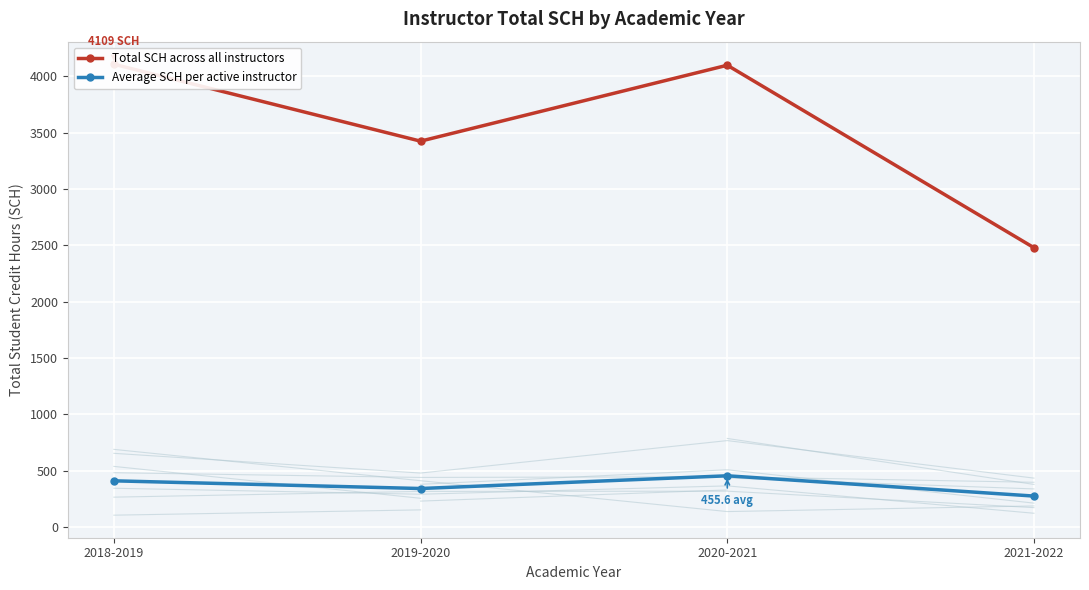

How many data points in Total SCH across all instructors are less than 4100?

2